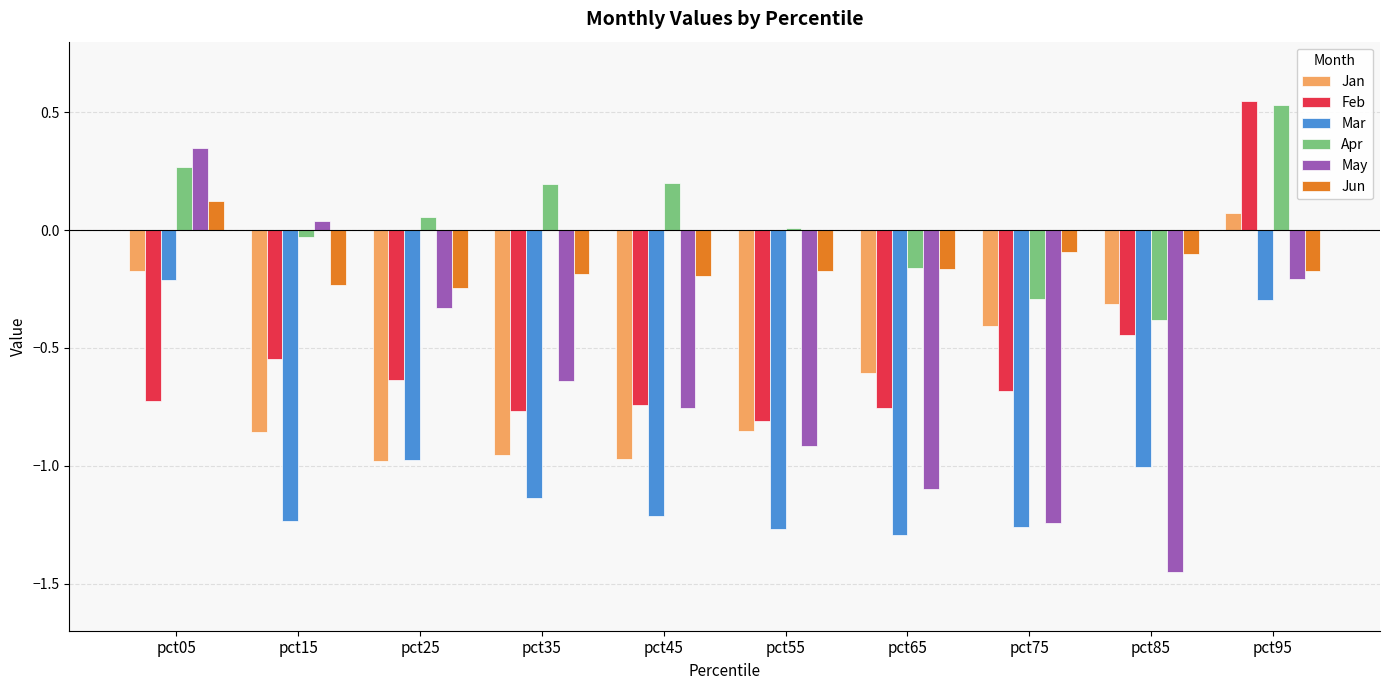

Which series has the largest total across all categories?

Apr